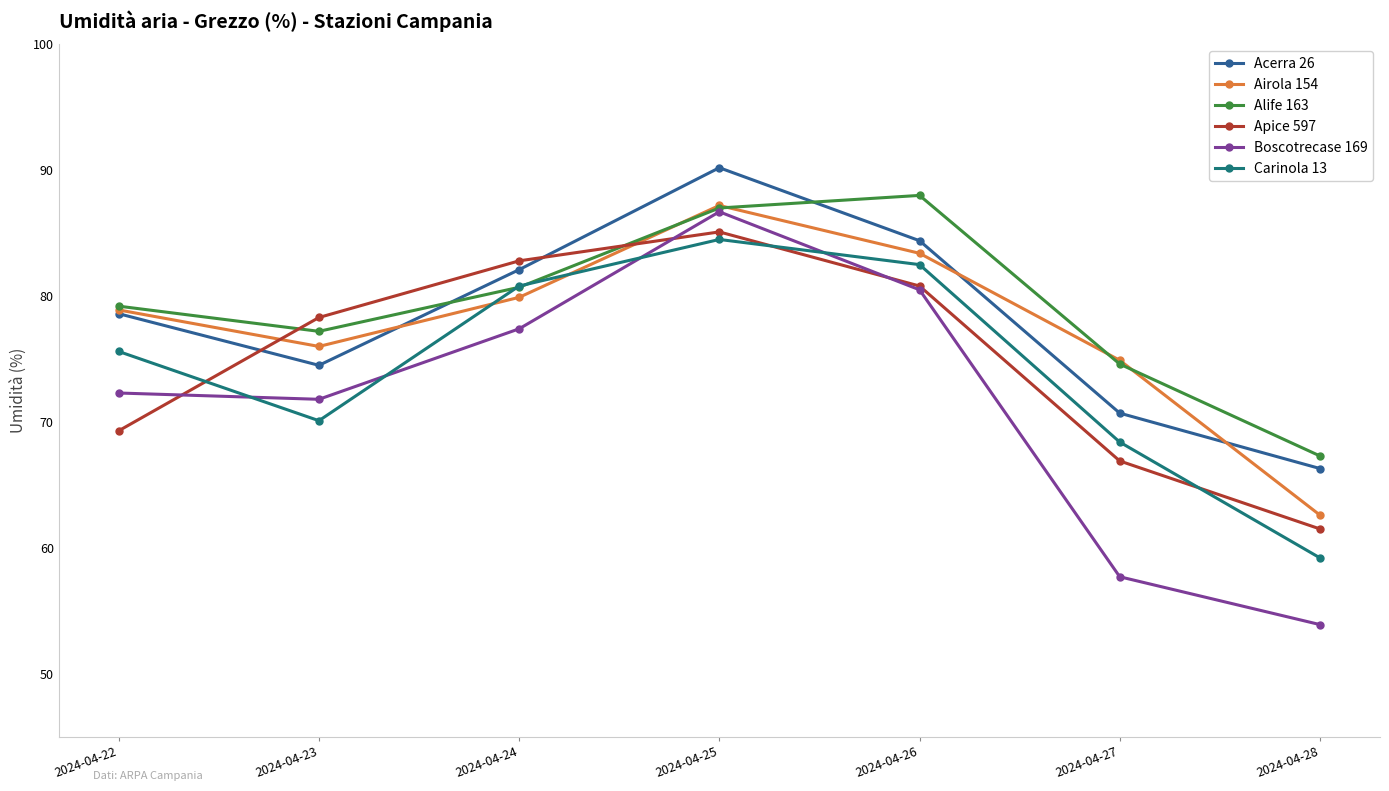

Where is Acerra 26 nearest to the value 78?

2024-04-22